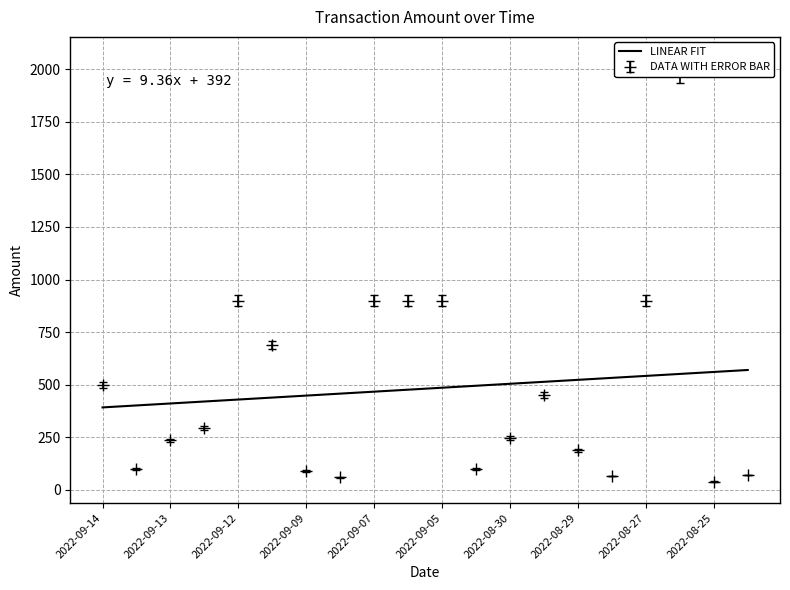

Reading right to left, transcribe all the data shown in this chart.

570.2	560.8	551.5	542.1	532.8	523.4	514.0	504.7	495.3	486.0	476.6	467.2	457.9	448.5	439.1	429.8	420.4	411.1	401.7	392.3